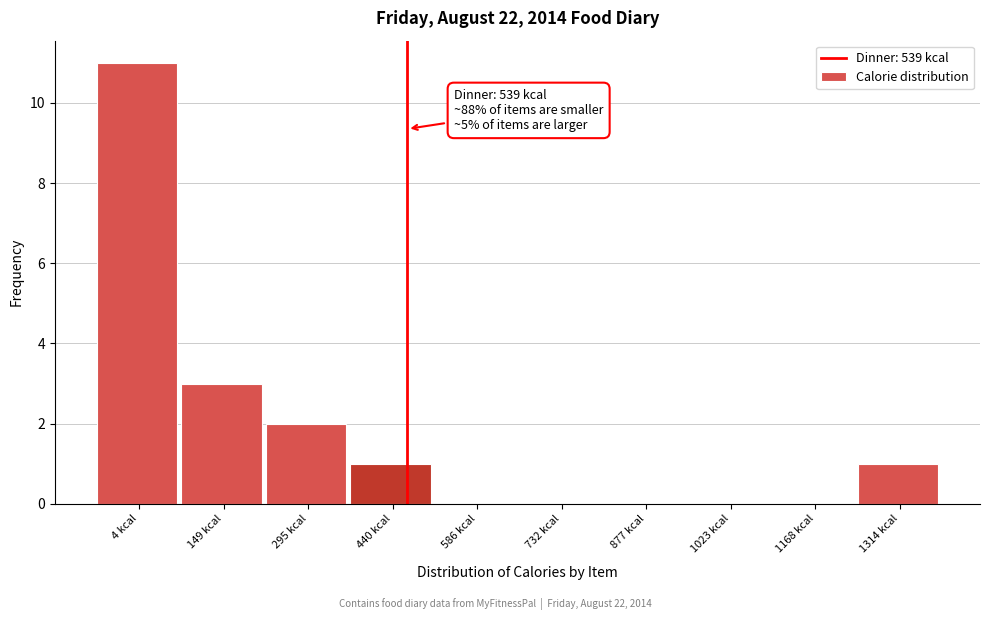

Reading right to left, extract all data points from this chart.

1314 kcal=1	1168 kcal=0	1023 kcal=0	877 kcal=0	732 kcal=0	586 kcal=0	440 kcal=1	295 kcal=2	149 kcal=3	4 kcal=11